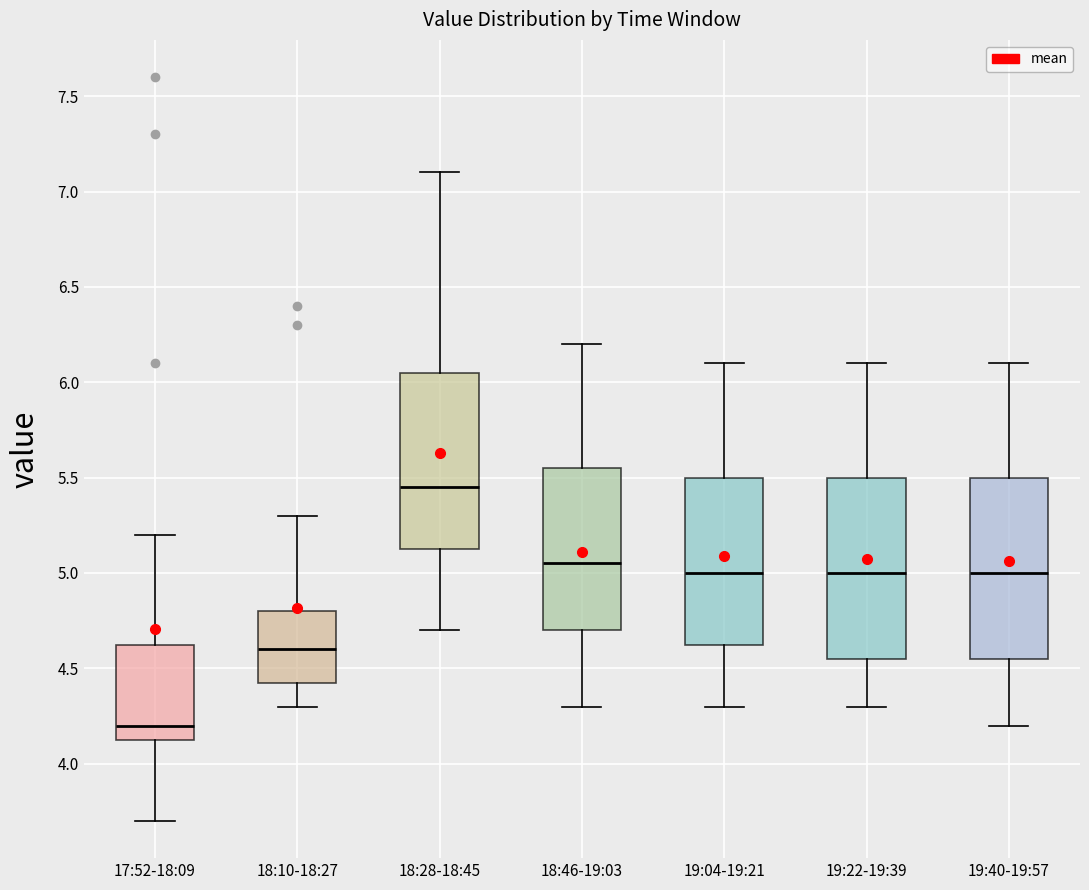

Which box has the highest median line?

18:28-18:45